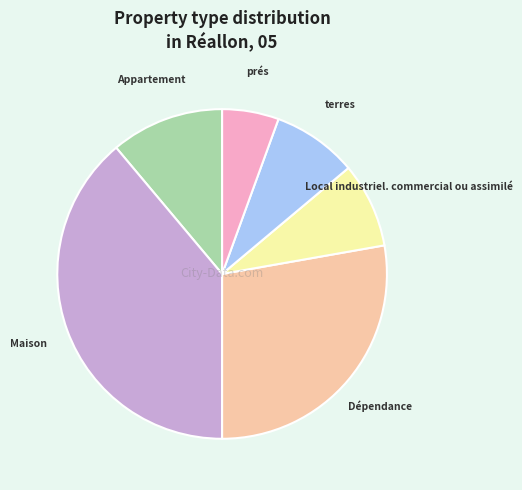

Is there a majority slice in this chart?

No